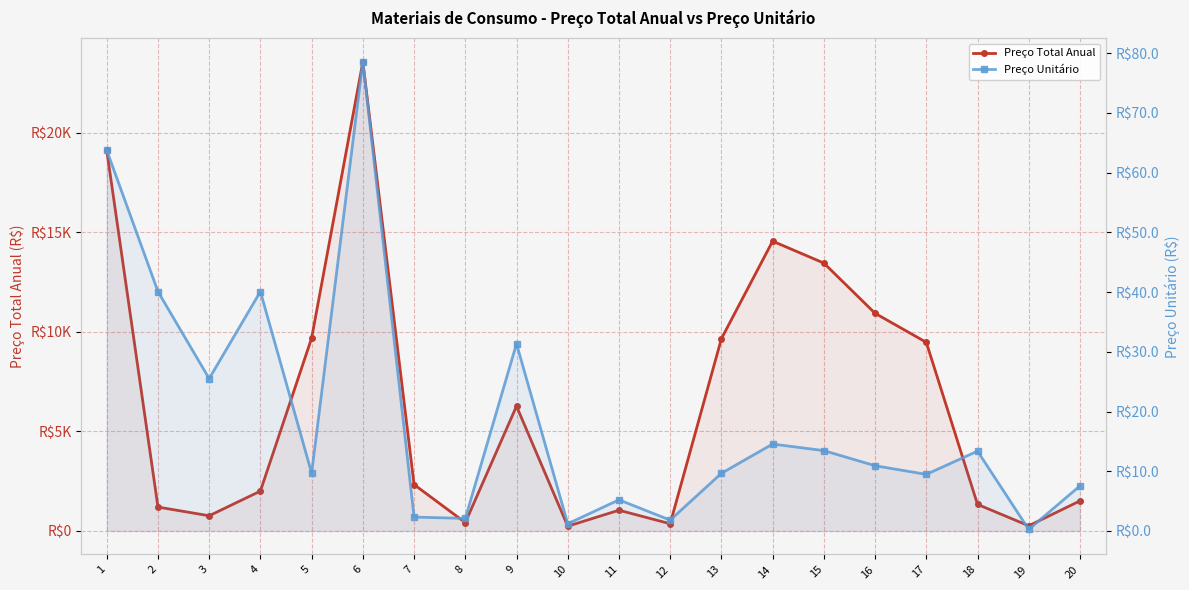

Rank the series by their maximum value, from highest to lowest.

Preço Total Anual, Preço Unitário